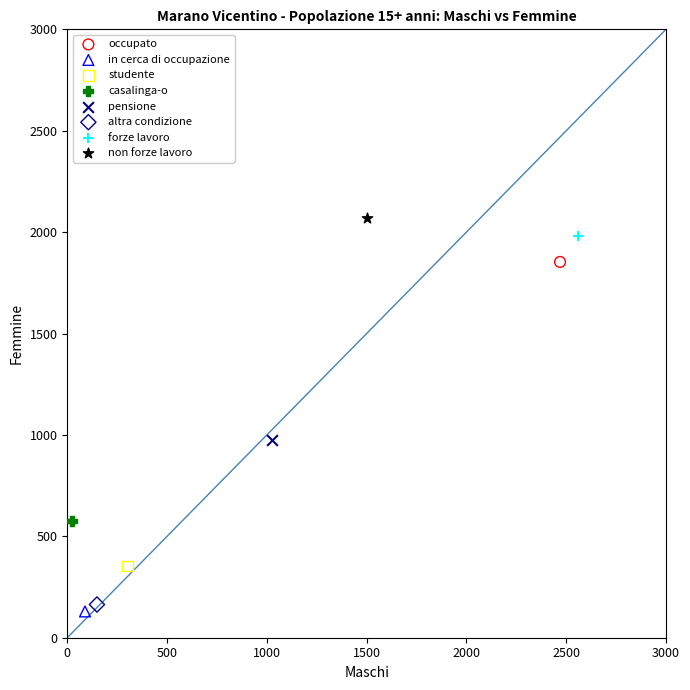

What are all the series names shown in the legend?

occupato, in cerca di occupazione, studente, casalinga-o, pensione, altra condizione, forze lavoro, non forze lavoro